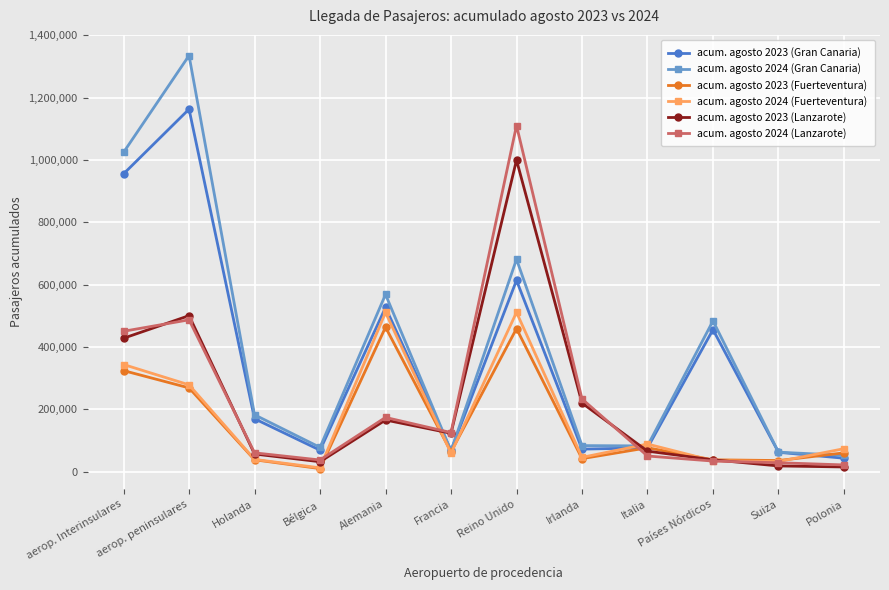

What position from the right is Alemania?

8